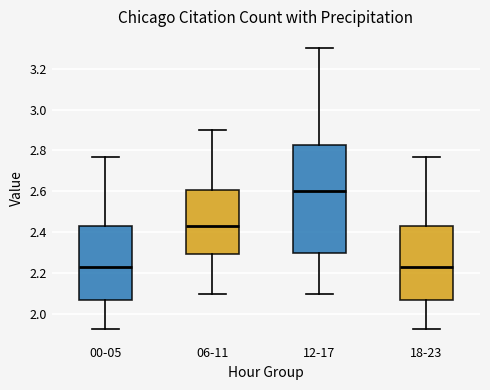

Reading left to right, read every box against the y-axis: the position of its median line, the range the box covers, and the ends of its whiskers. The values are not printed on the chart, so give them approximately, as read against the axis.

00-05: median 2.24, box 2.08 to 2.44, whiskers 1.94 to 2.78
06-11: median 2.44, box 2.30 to 2.60, whiskers 2.10 to 2.90
12-17: median 2.60, box 2.30 to 2.82, whiskers 2.10 to 3.30
18-23: median 2.24, box 2.08 to 2.44, whiskers 1.94 to 2.78